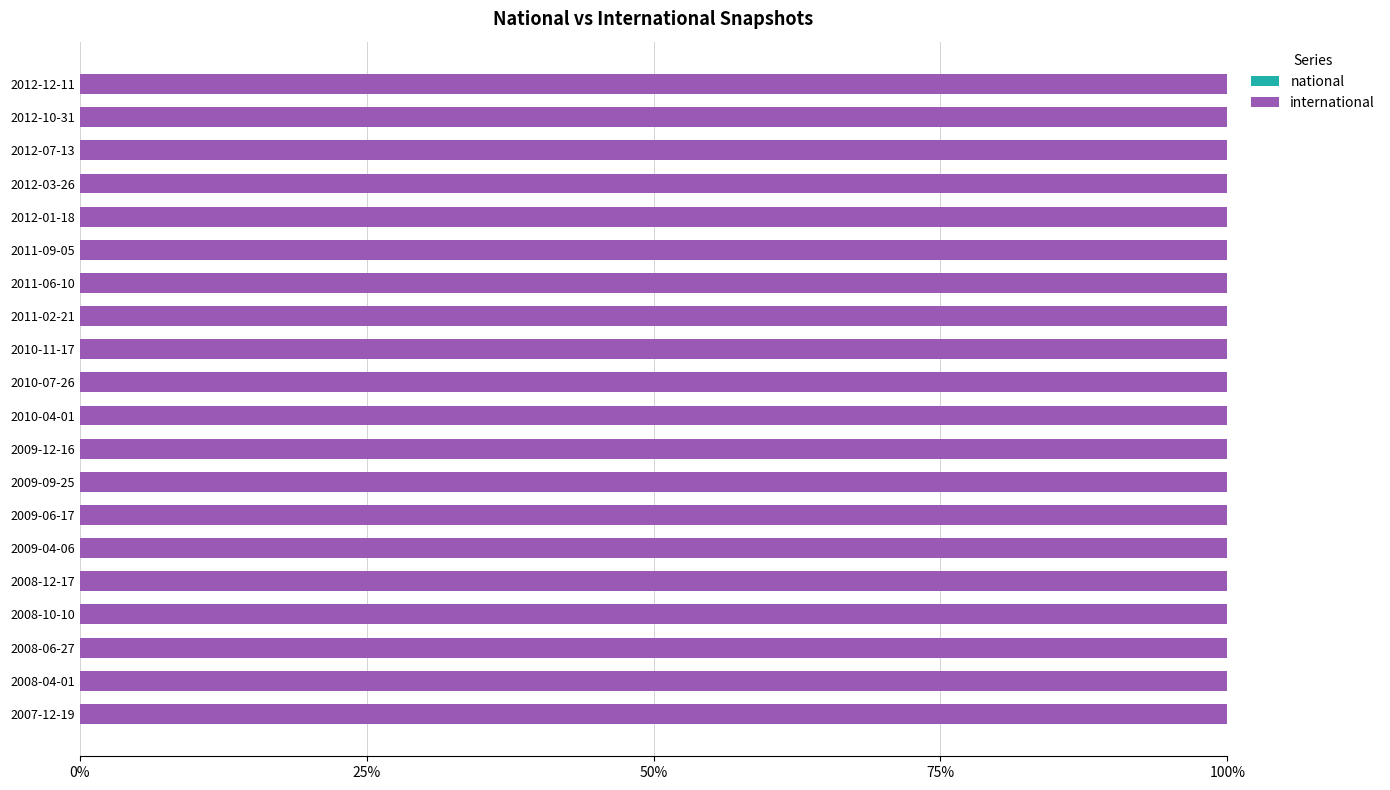

List the series in order of their overall mean, highest first.

international, national